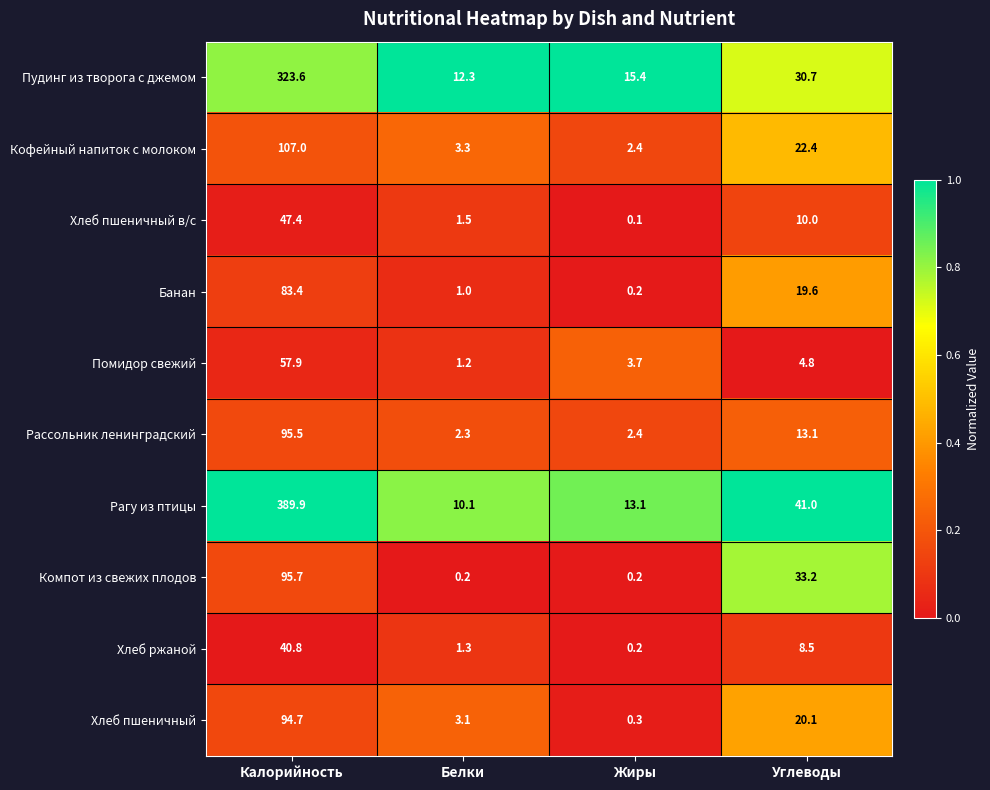

Which category has the lowest value across all series?

Жиры